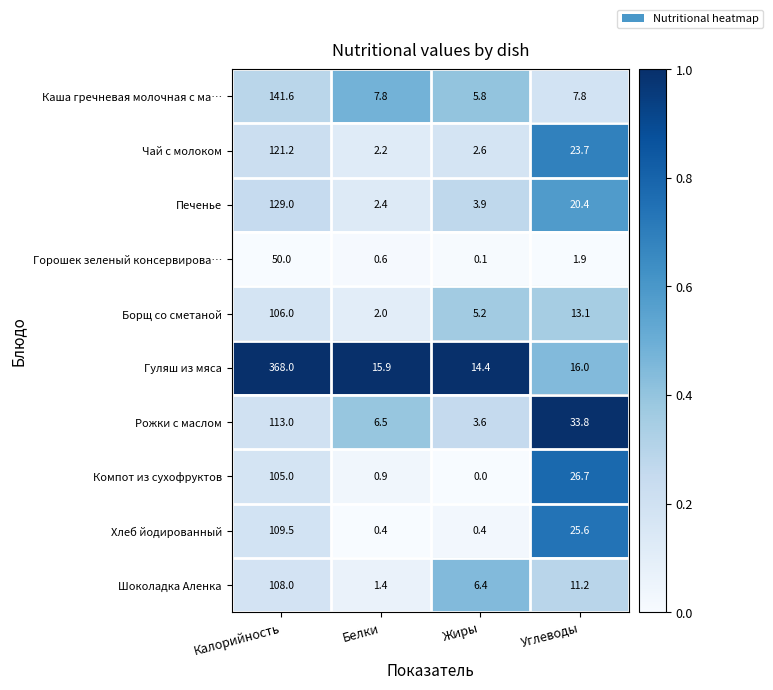

What is the spread (max minus min) of values at Белки?

15.5